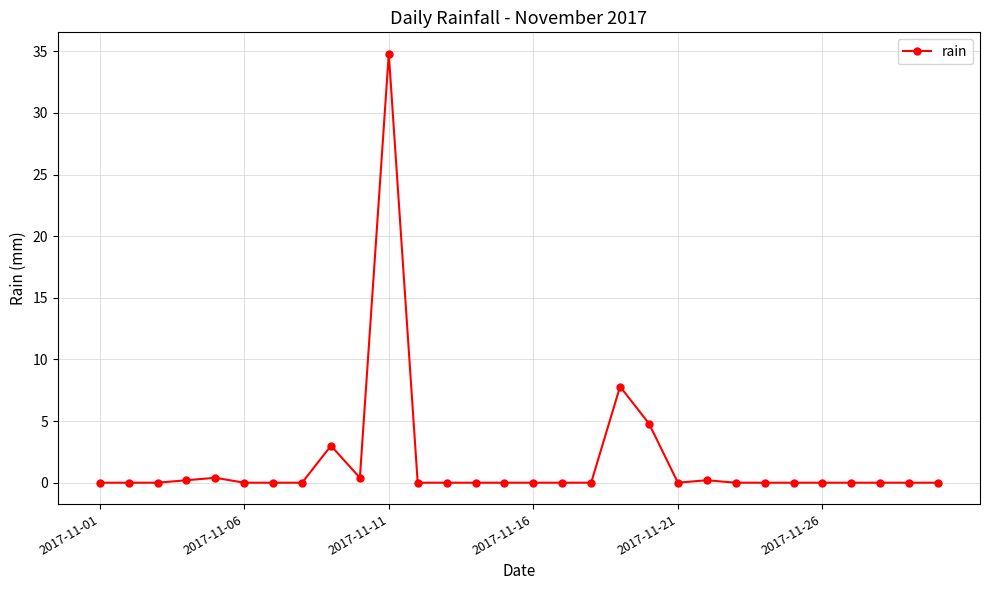

Does the chart display data point markers on the line(s)?

Yes